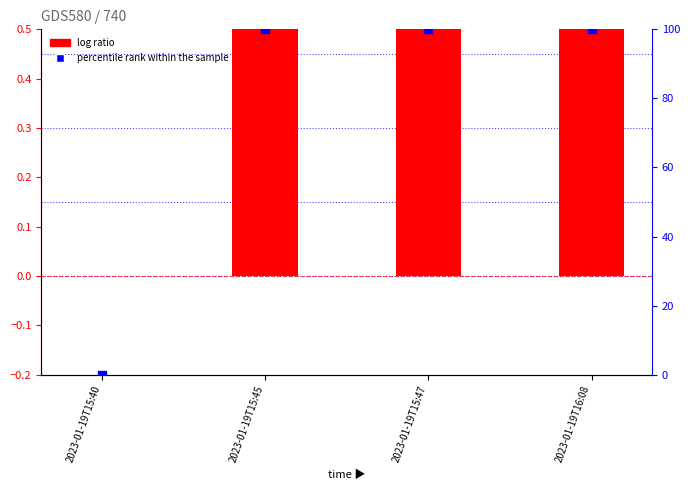

Which series reaches the maximum Y coordinate?

percentile rank within the sample